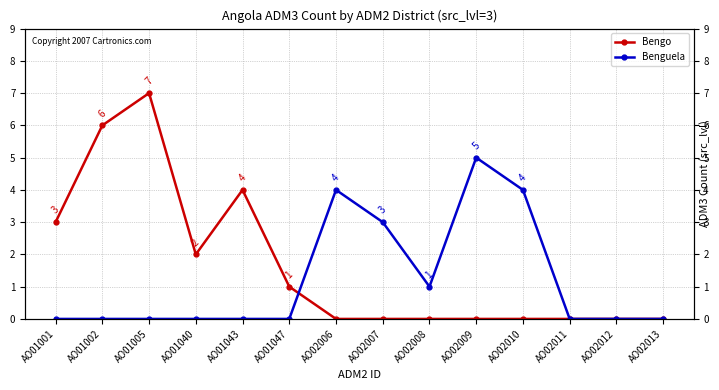

True or false: Benguela has a value of -2 at AO02013.

False